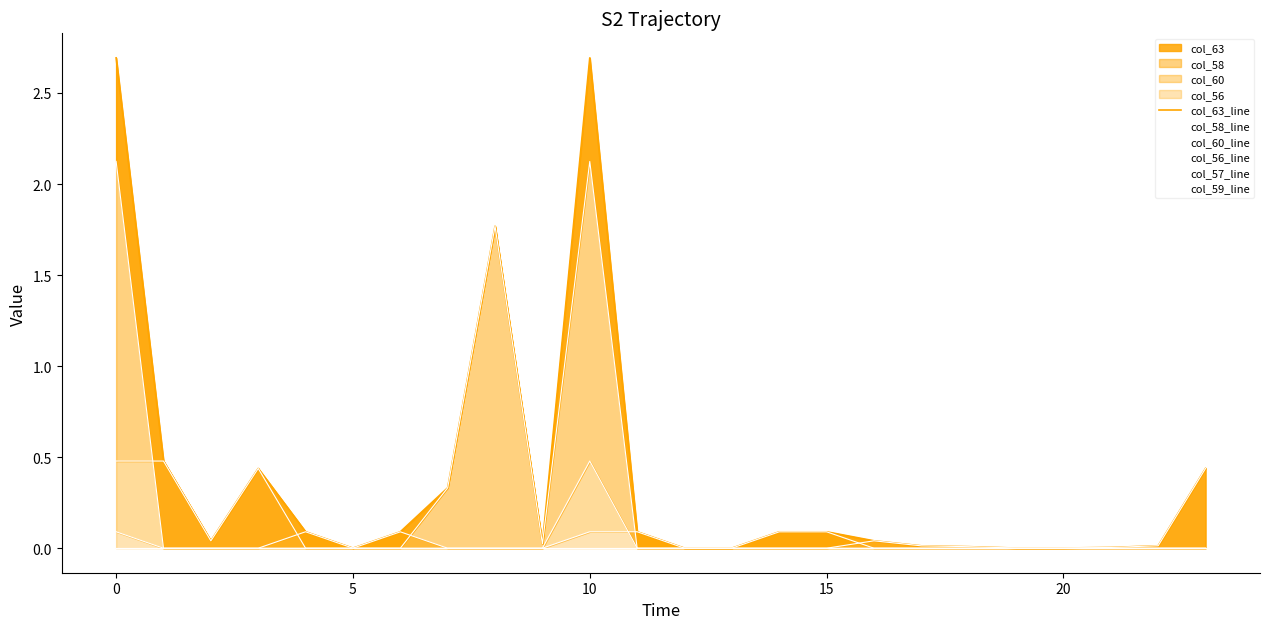

How many positive values does the col_58_line series have?

5